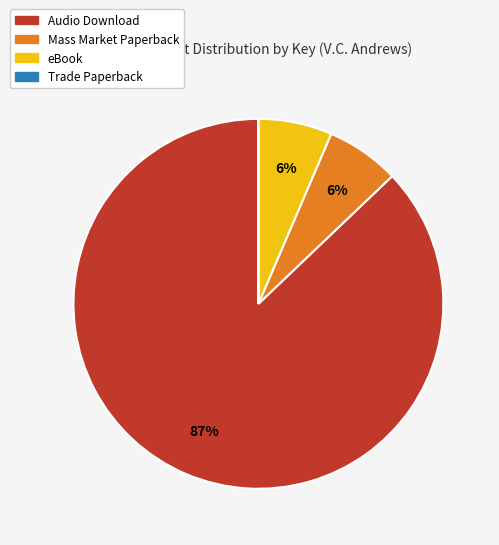

What percentage is the Mass Market Paperback slice, to the nearest percent?

6%